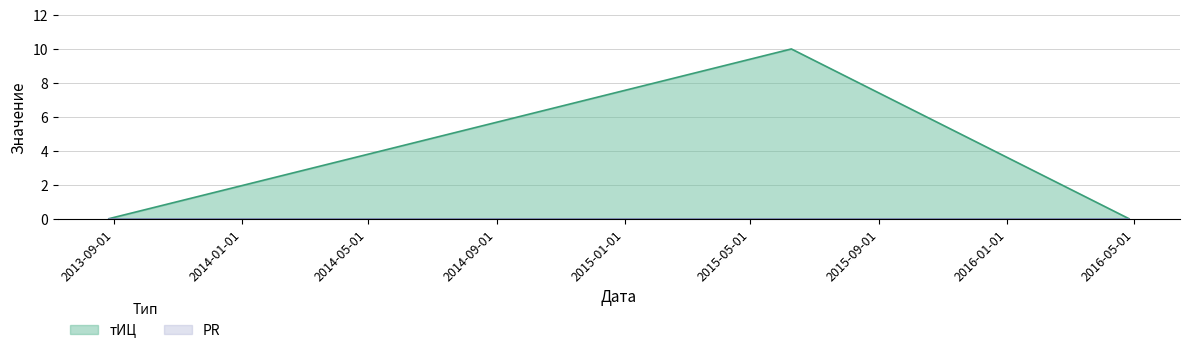

The chart shows a value of 5 at 2013-08-27. True or false?

False